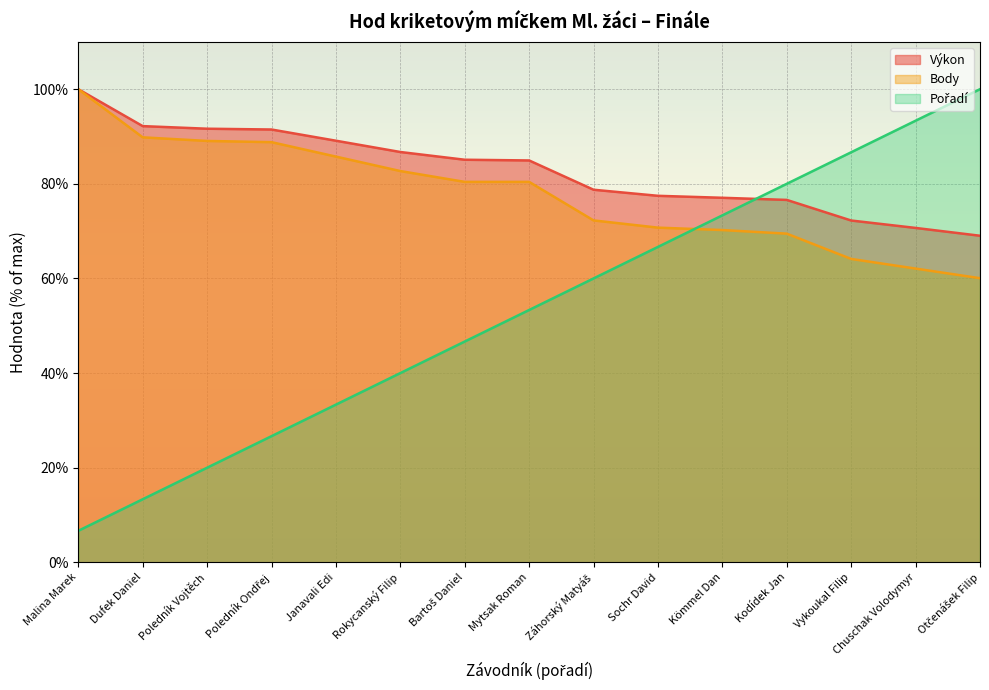

What is the value of the Pořadí point at the 8th from the left?

53.3